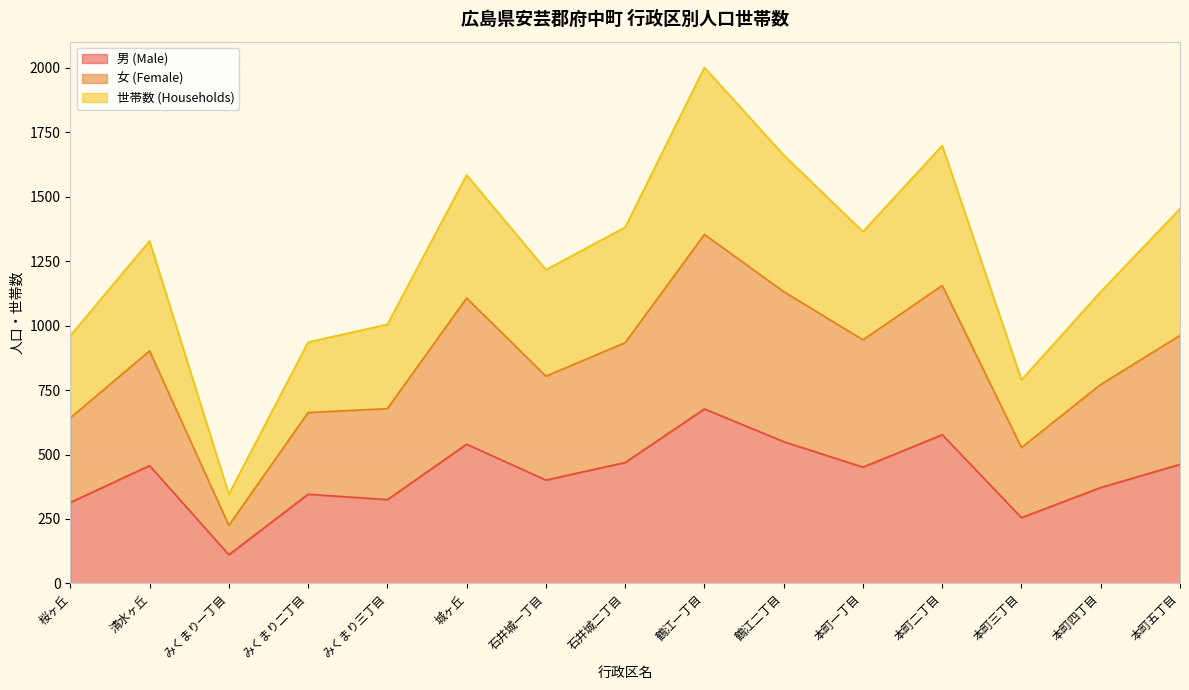

Where is 男 (Male) nearest to the value 394?

石井城一丁目